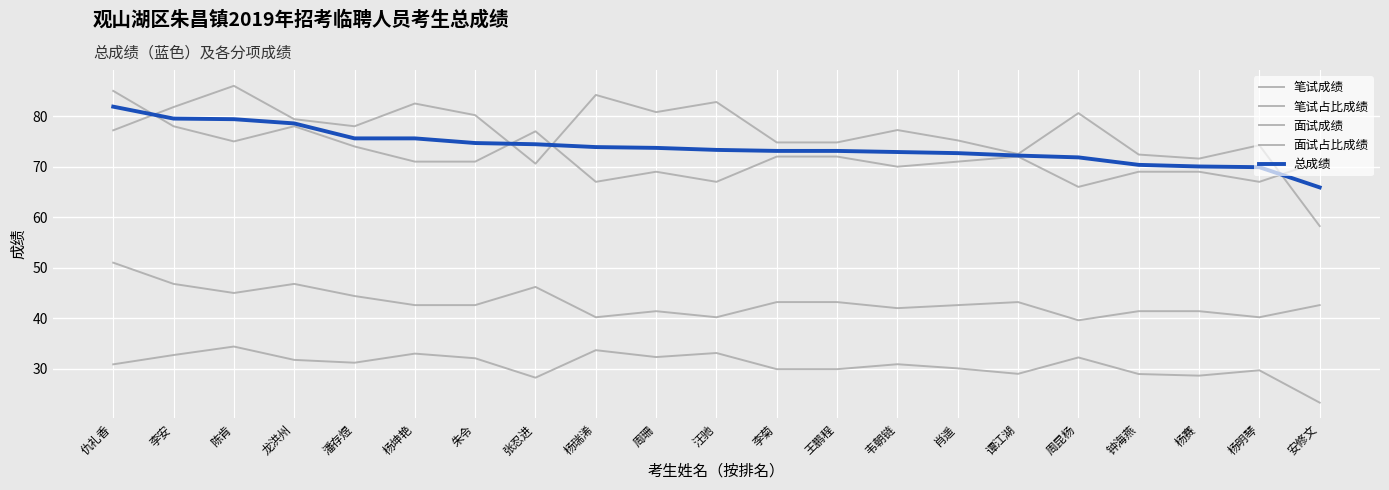

The value of 总成绩 at 张忍进 is 74.4. True or false?

True